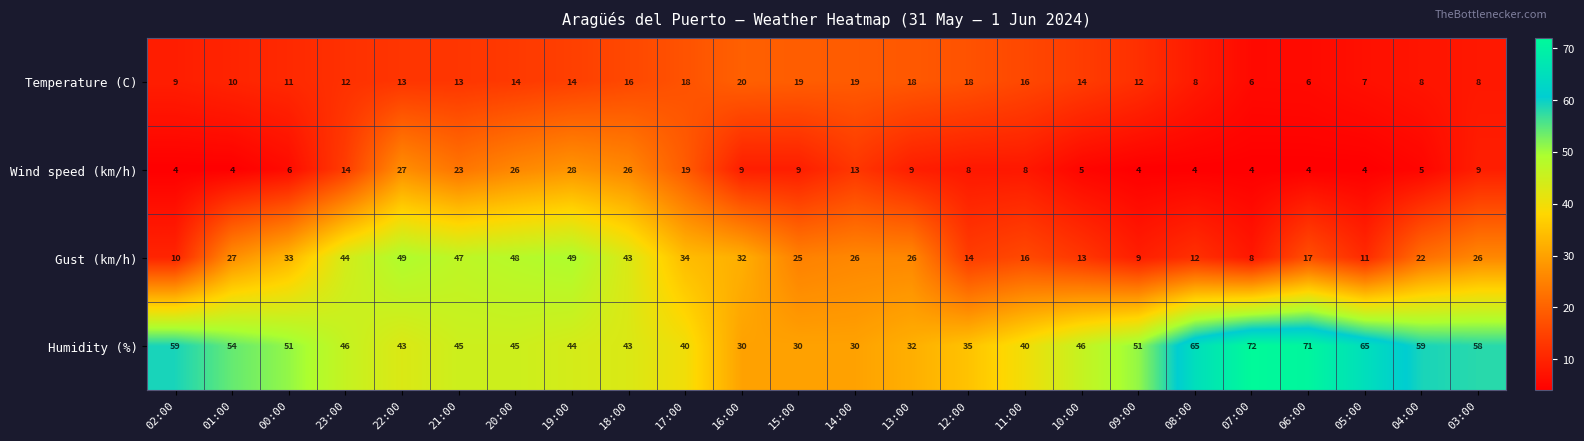

What is the spread (max minus min) of values at 16:00?

23